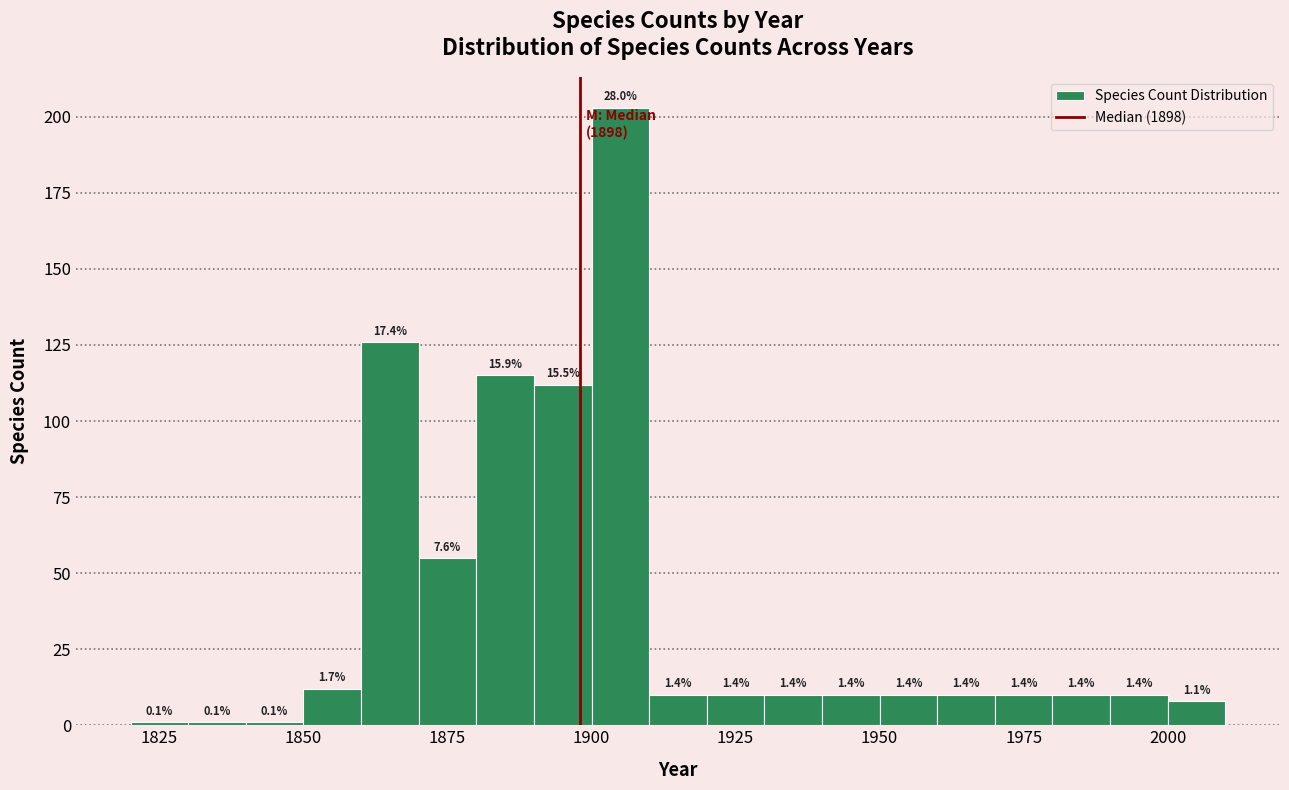

Read against the x-axis, roughly where is the centre of the tallest bar?

1905